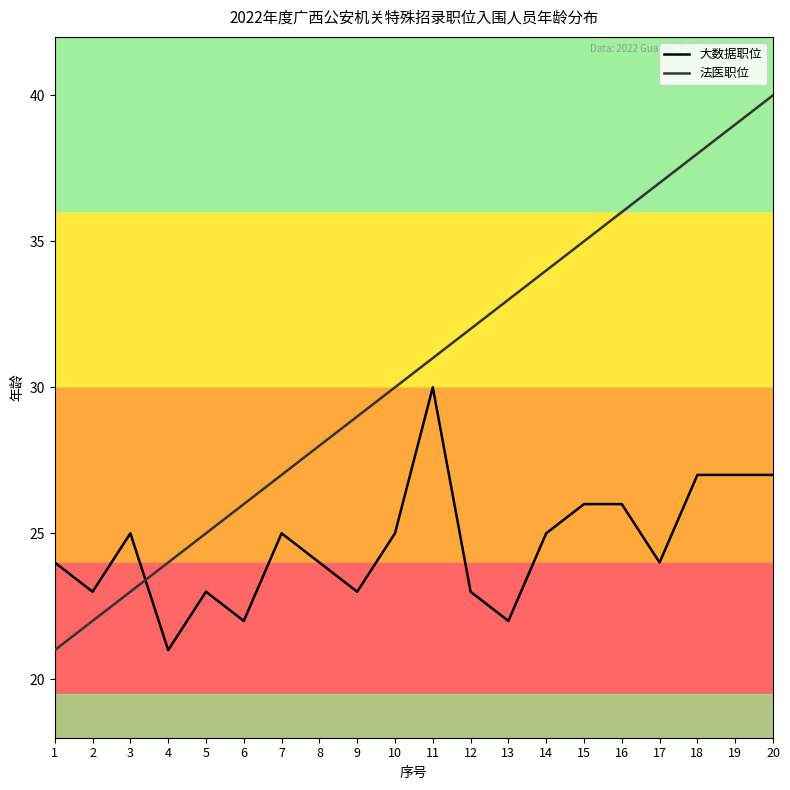

How many series are shown in this chart?

2